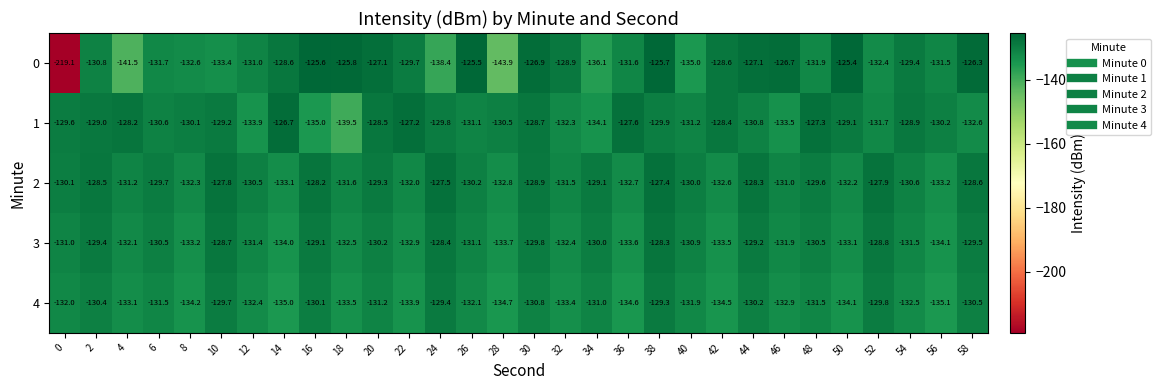

How many data points does each series have?

30